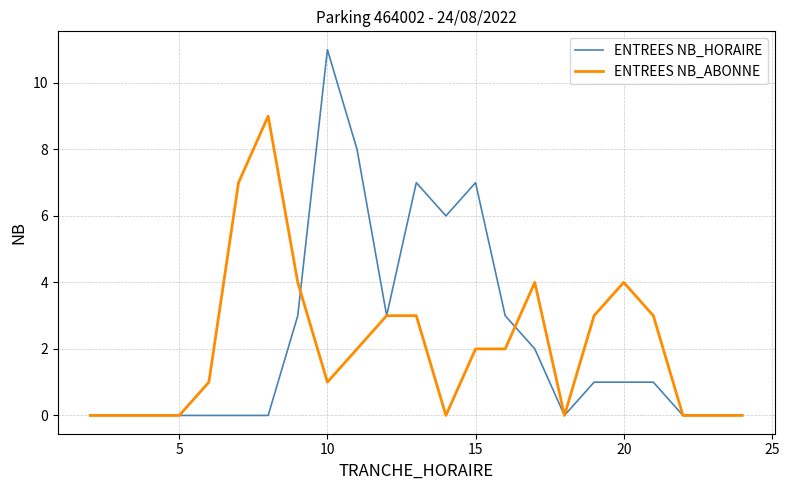

Reading right to left, extract all data points from this chart.

ENTREES NB_HORAIRE: 0	0	0	1	1	1	0	2	3	7	6	7	3	8	11	3	0	0	0	0	0	0	0
ENTREES NB_ABONNE: 0	0	0	3	4	3	0	4	2	2	0	3	3	2	1	4	9	7	1	0	0	0	0